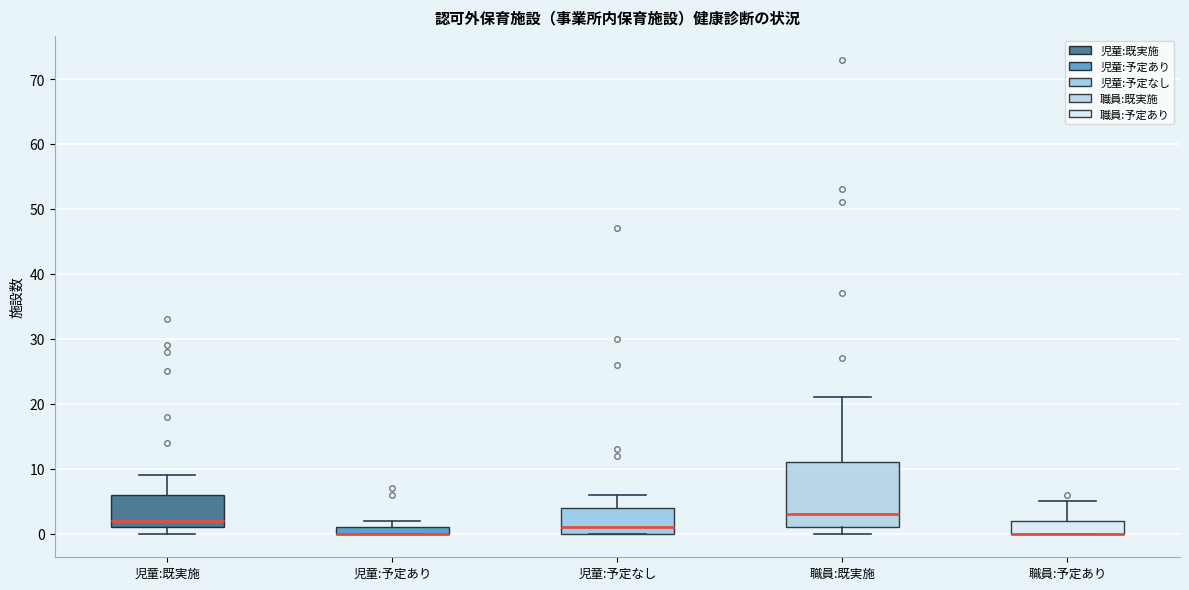

Which box is the tallest, from its lower edge to its upper edge?

職員:既実施